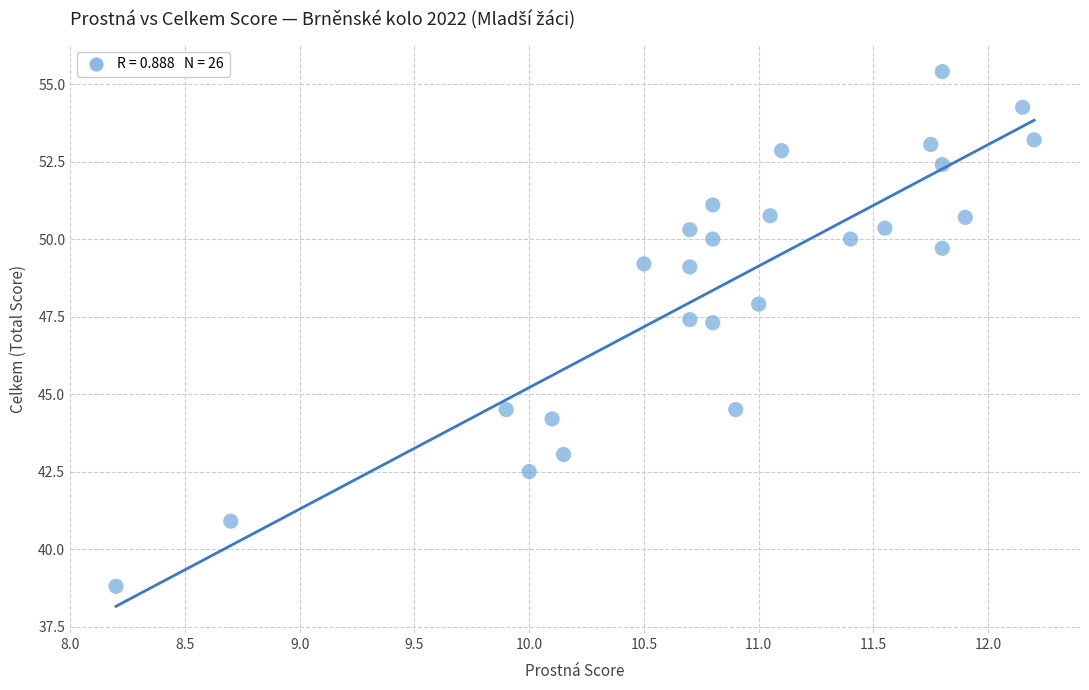

What is the range of X values (max minus min)?

4.0